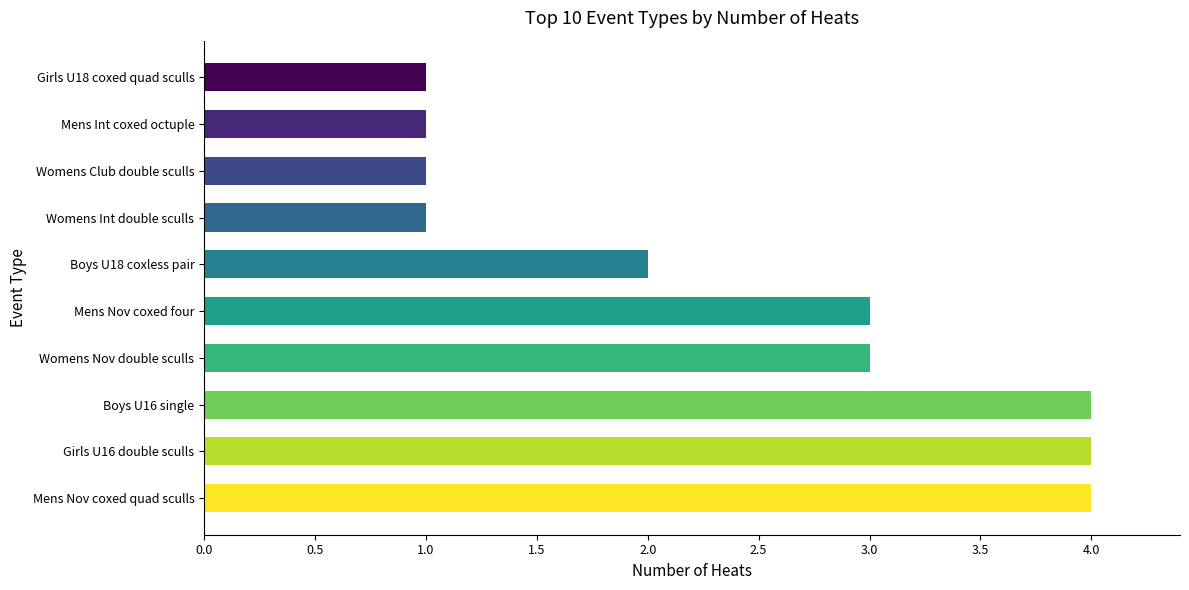

Reading top to bottom, list all the values displayed in this chart.

1	1	1	1	2	3	3	4	4	4